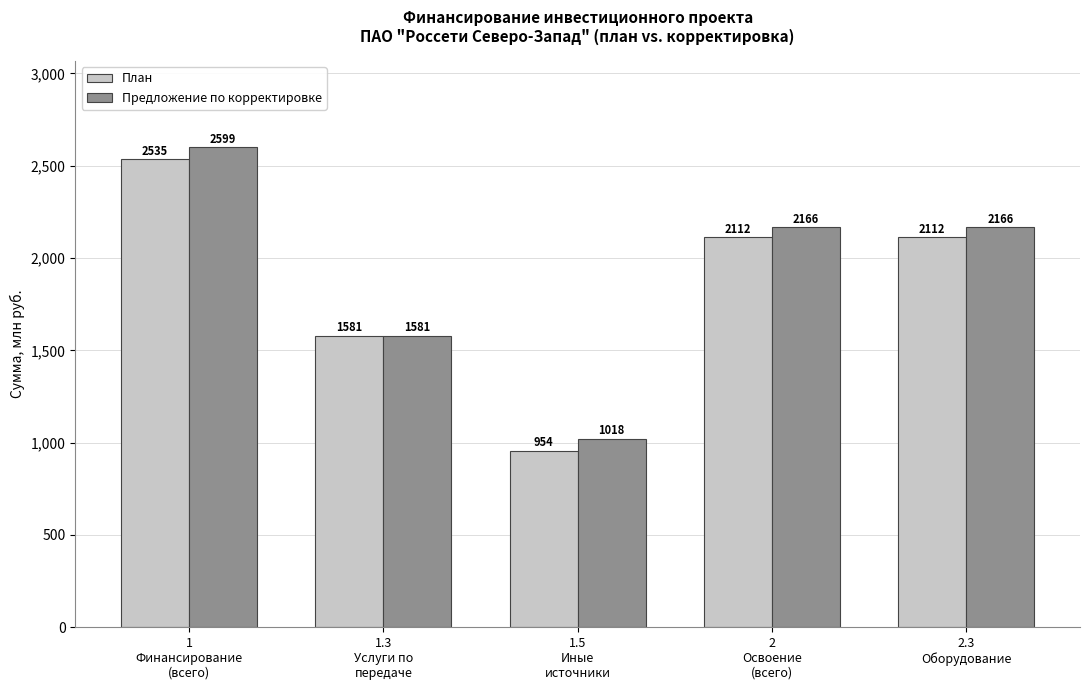

Is the value of План at 1.5
Иные
источники greater than the value of Предложение по корректировке at 1
Финансирование
(всего)?

No